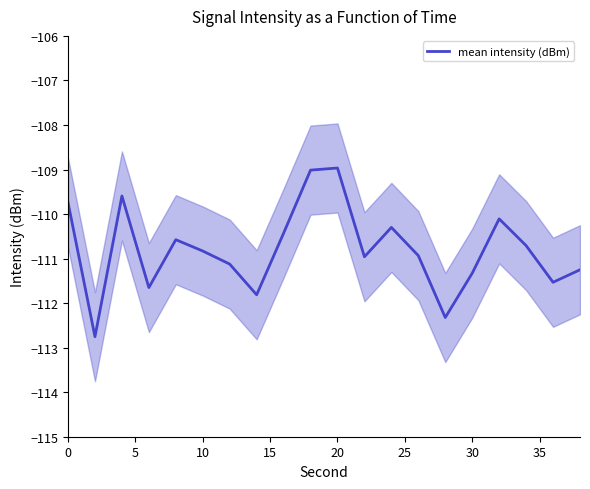

What is the sum of all values?

-2215.9